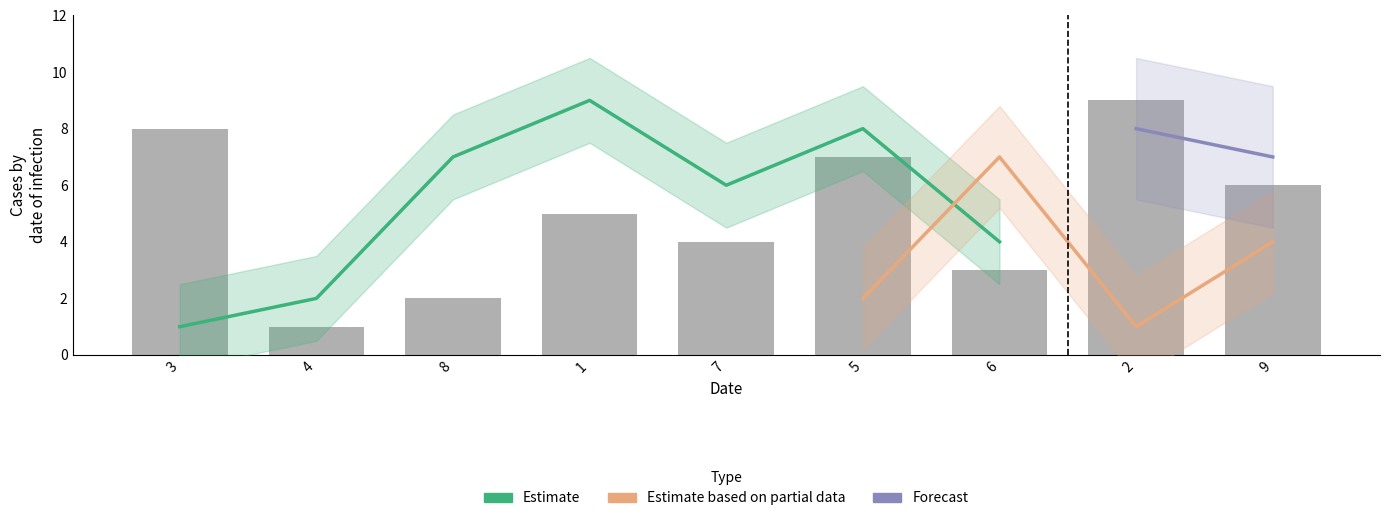

The col_9 series shows 2 at 5. True or false?

False